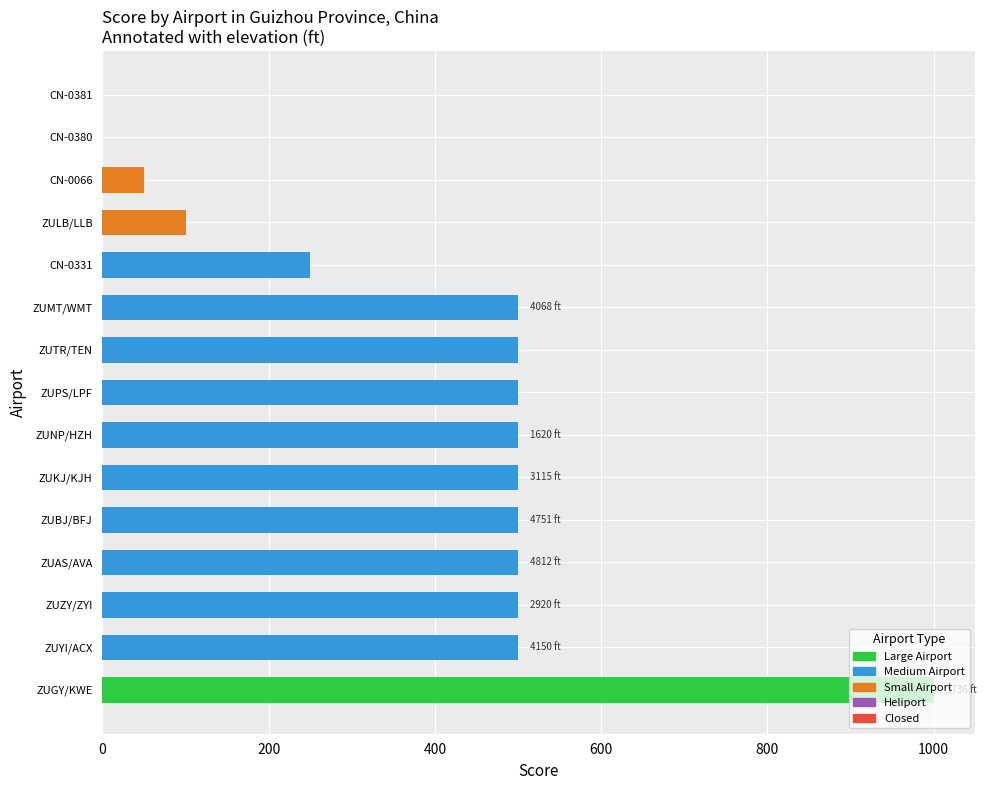

Is it true that the value at ZULB/LLB is 178?

False